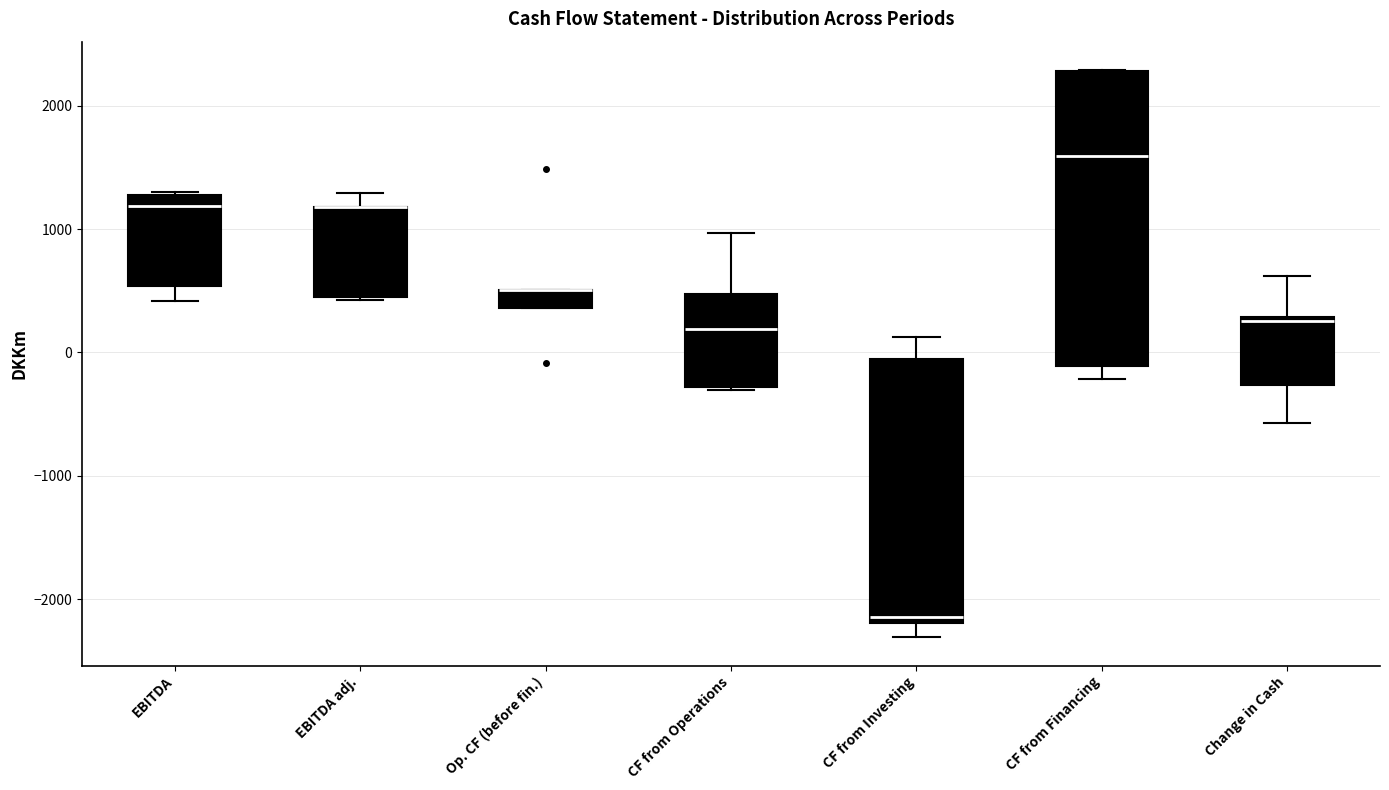

Comparing the boxes themselves (not the whiskers), which one is the tallest?

CF from Financing